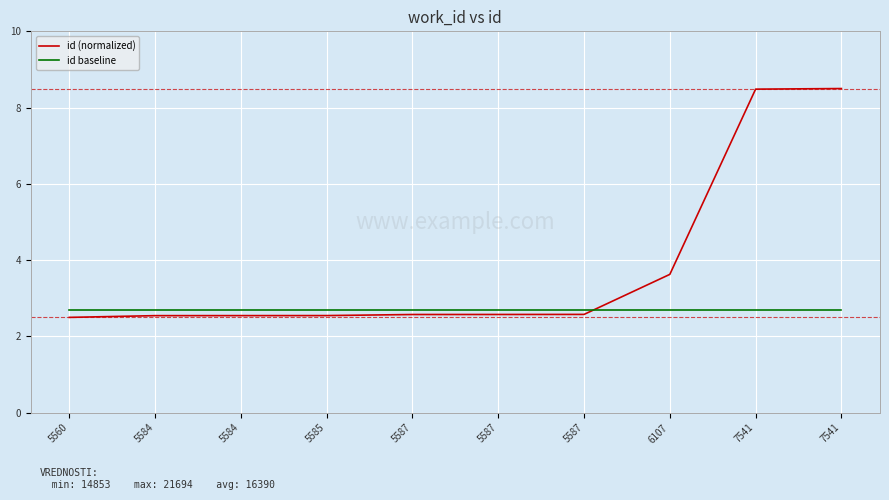

Is the value of id baseline at 5584 greater than the value of id (normalized) at 7541?

No